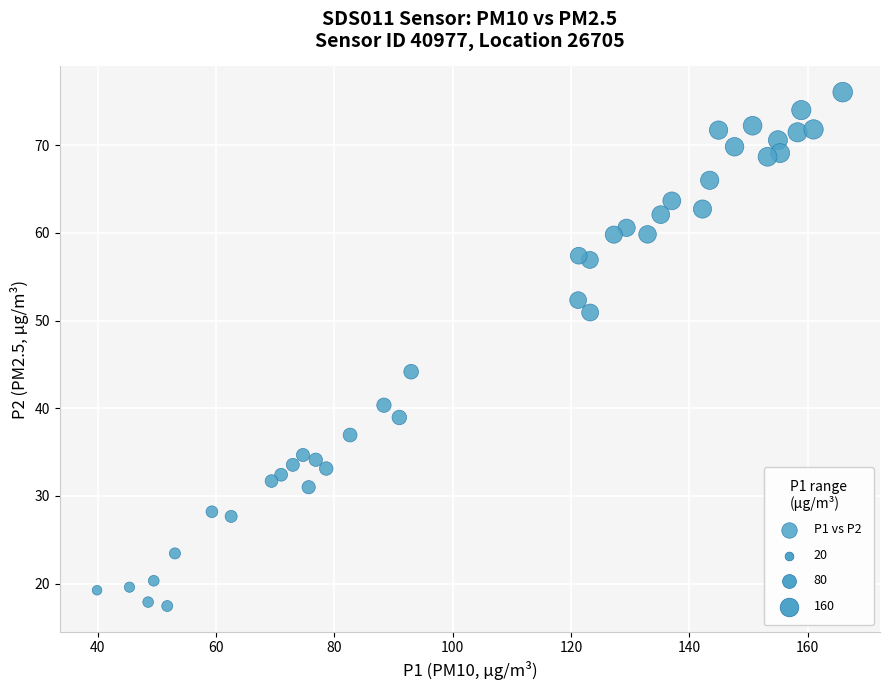

What is the range of X values (max minus min)?

126.0